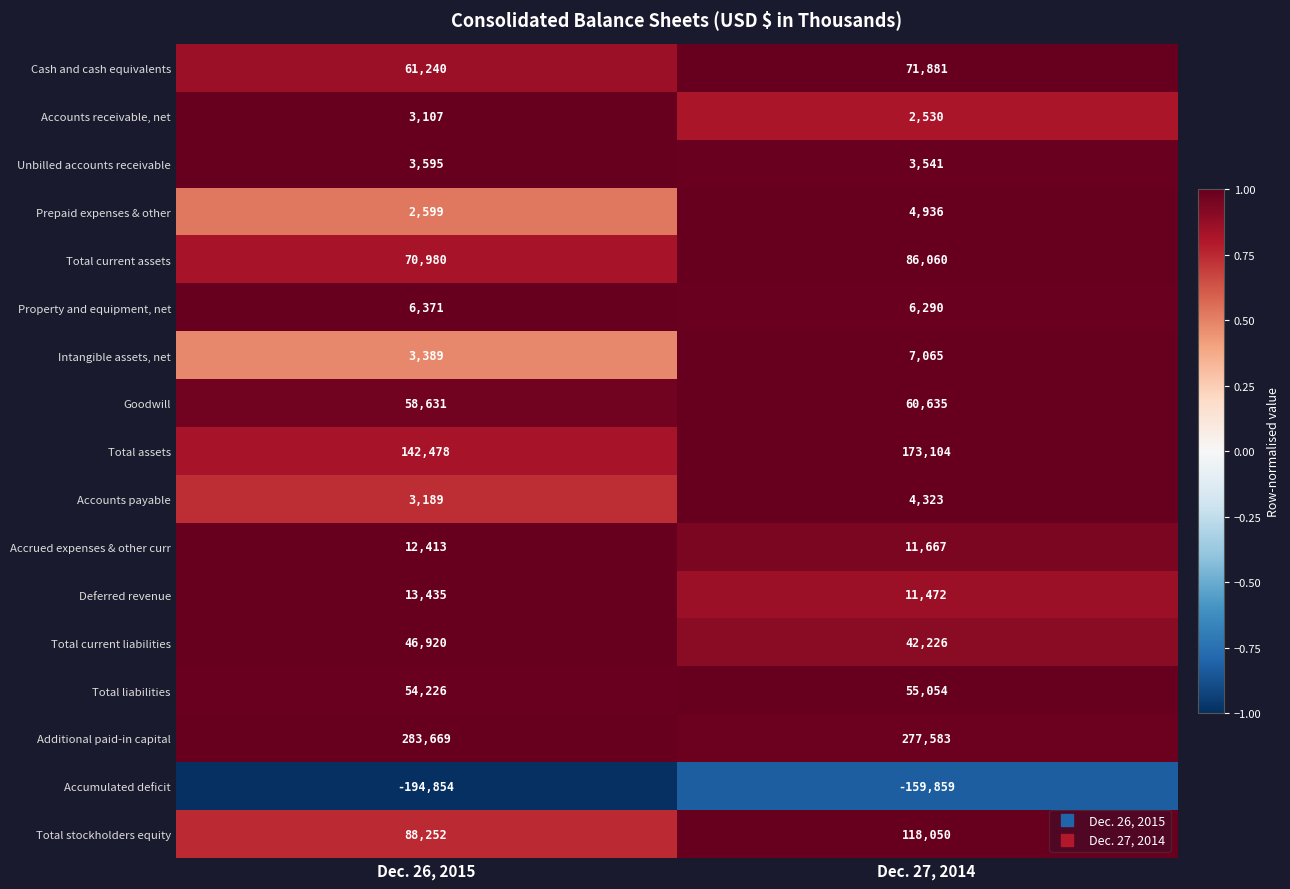

Which series has the largest range (max minus min)?

Accumulated deficit